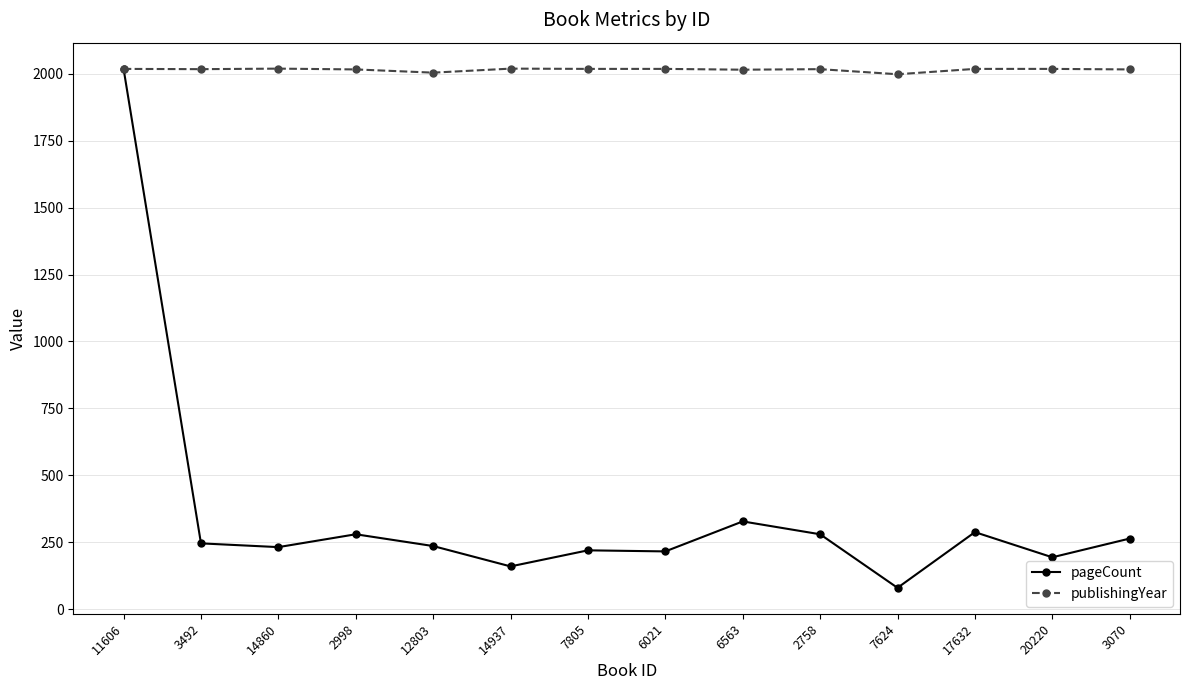

What is the value of the publishingYear point at the 3rd from the left?

2019